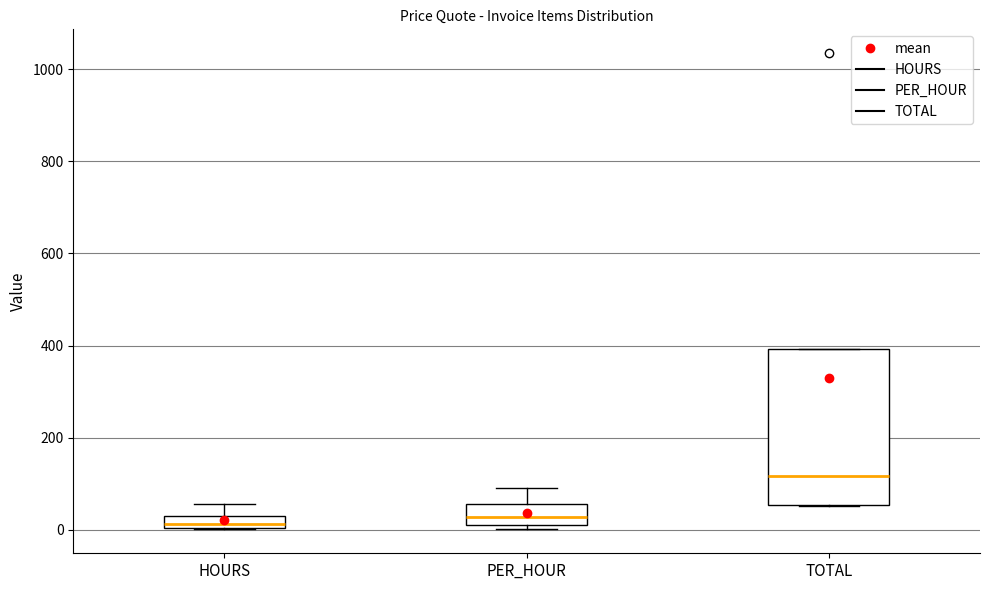

Which box's median line is the highest?

TOTAL